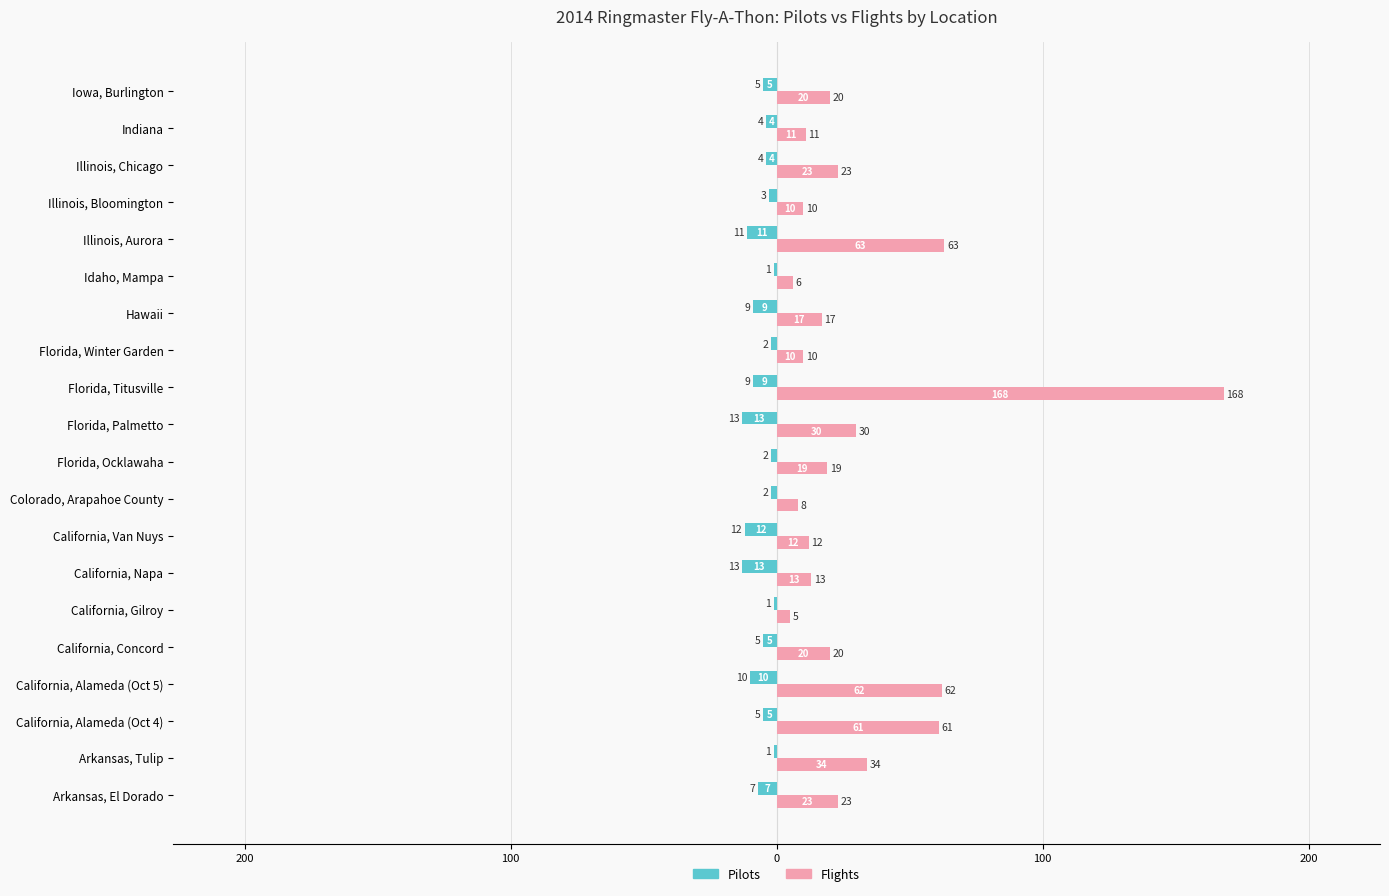

Reading left to right, transcribe all the data shown in this chart.

Pilots: -7	-1	-5	-10	-5	-1	-13	-12	-2	-2	-13	-9	-2	-9	-1	-11	-3	-4	-4	-5
Flights: 23	34	61	62	20	5	13	12	8	19	30	168	10	17	6	63	10	23	11	20